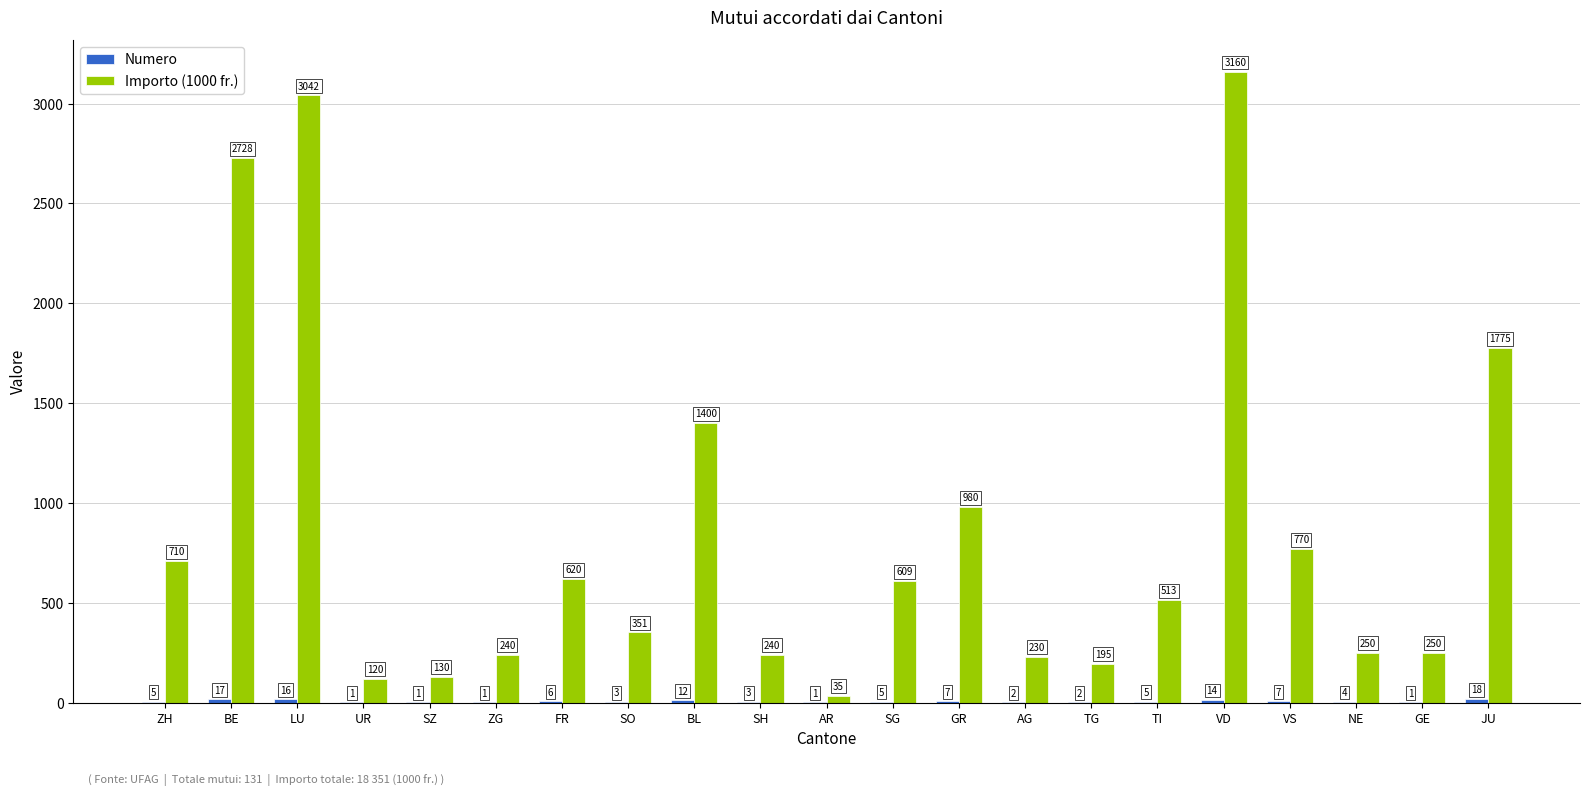

Is it true that Importo (1000 fr.) equals 1083.9 at FR?

False